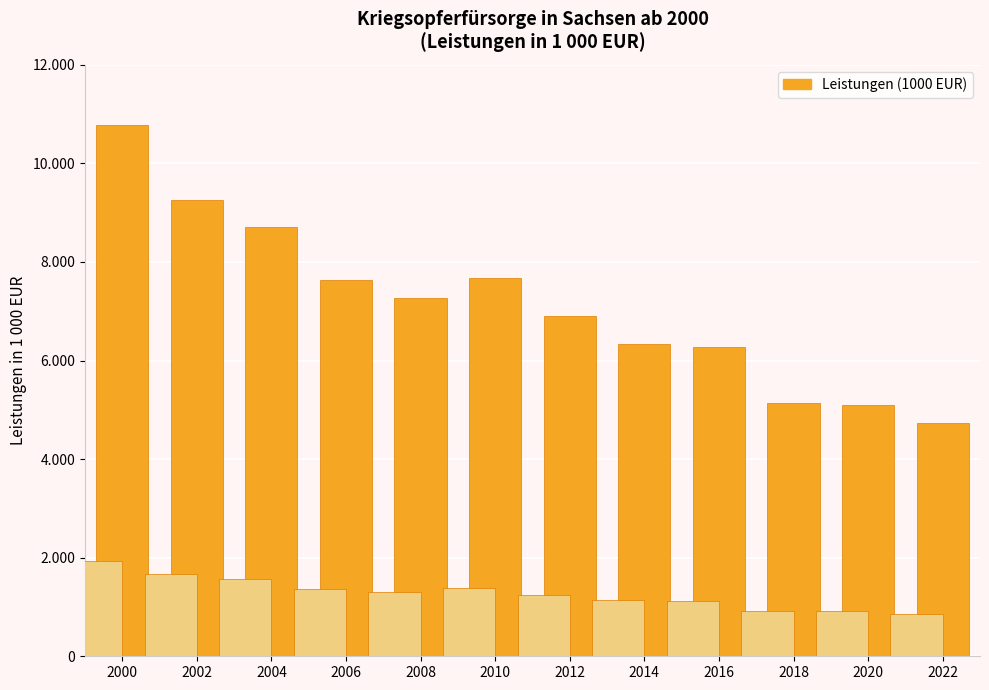

What is the ratio of the value at 2010 to the value at 2002?

0.8